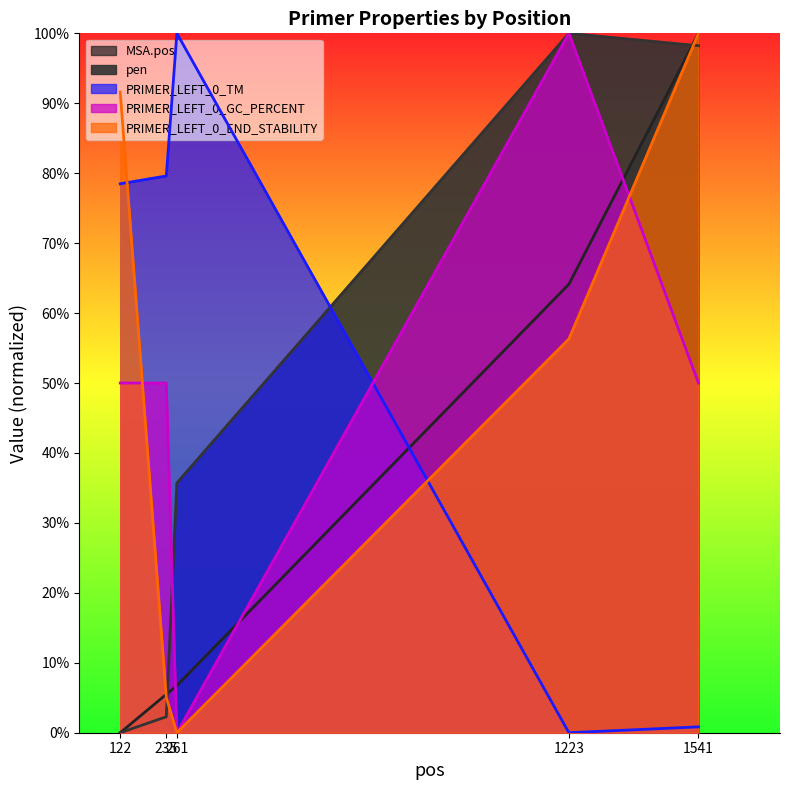

How many categories are shown in the chart?

5